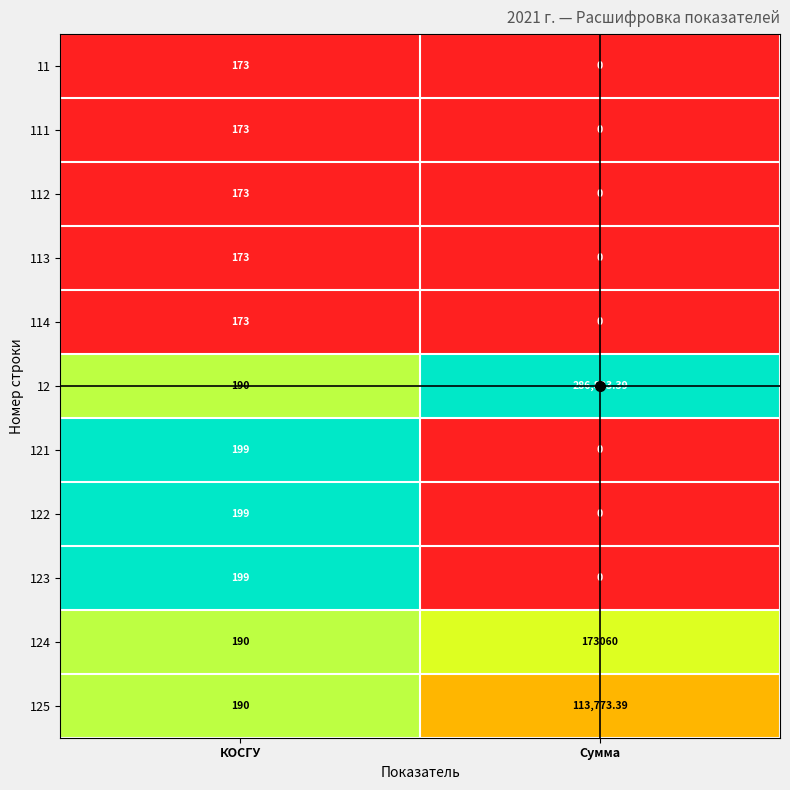

At which label is 121 closest to 99?

Сумма